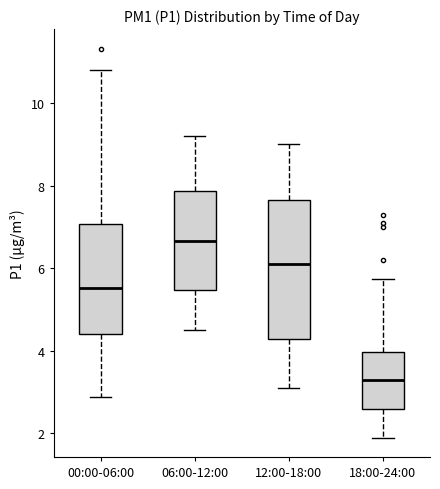

Which box's median line is the highest?

06:00-12:00